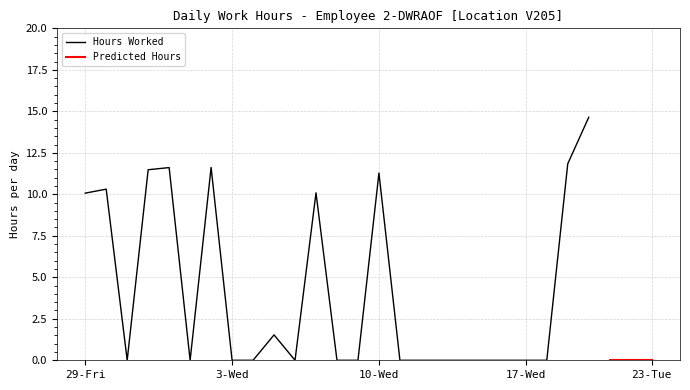

Does the chart have visible grid lines?

Yes